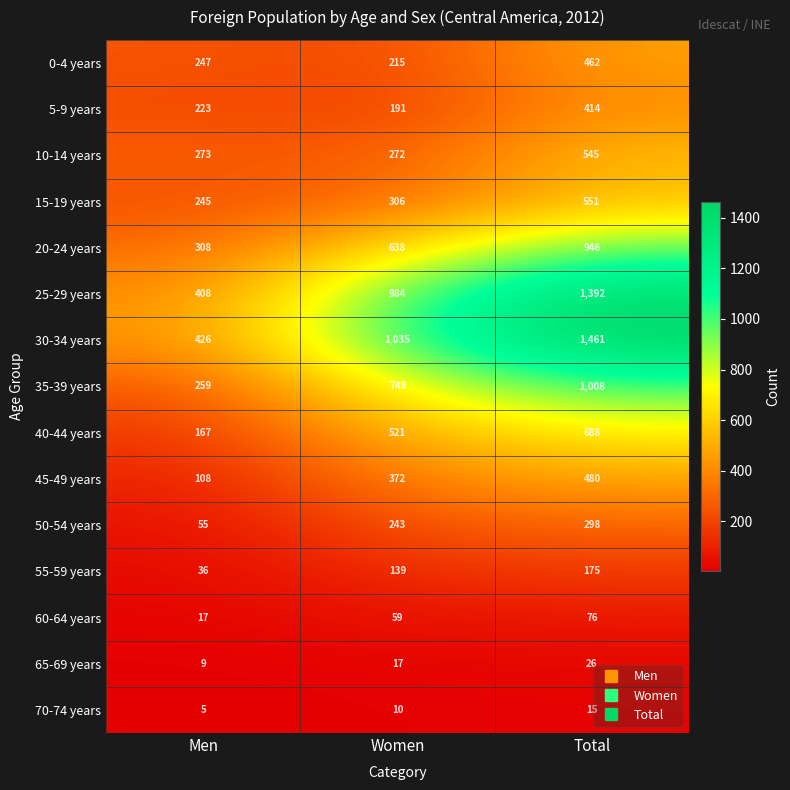

What is the sum of the 45-49 years values at Men and Women?

480